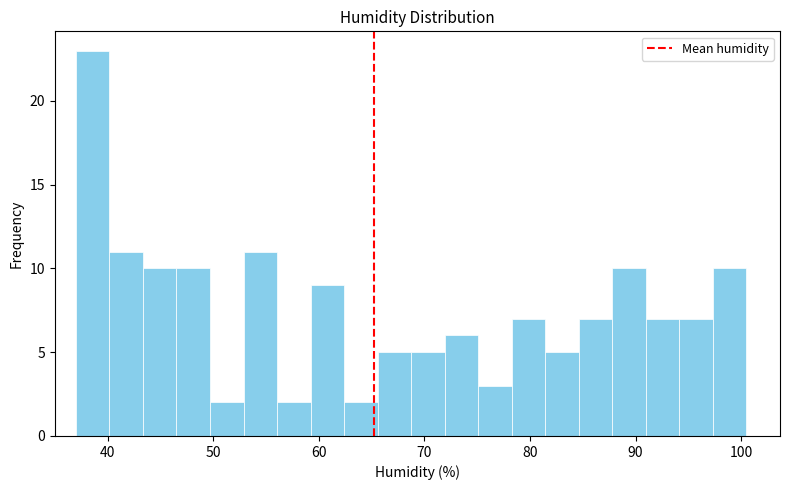

Around what value on the x-axis is the tallest bar? Give the approximate position of its centre, as read against the axis.

39